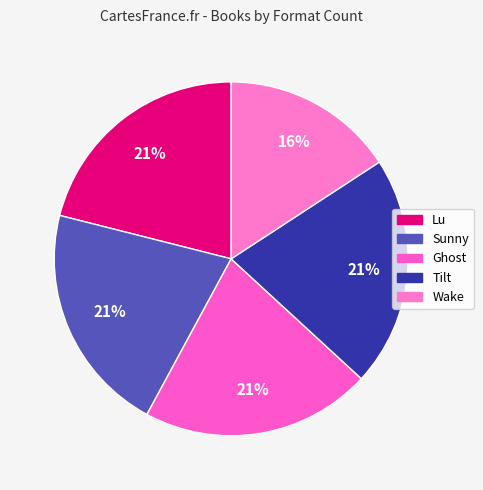

To the nearest percent, what is the average slice percentage?

20%